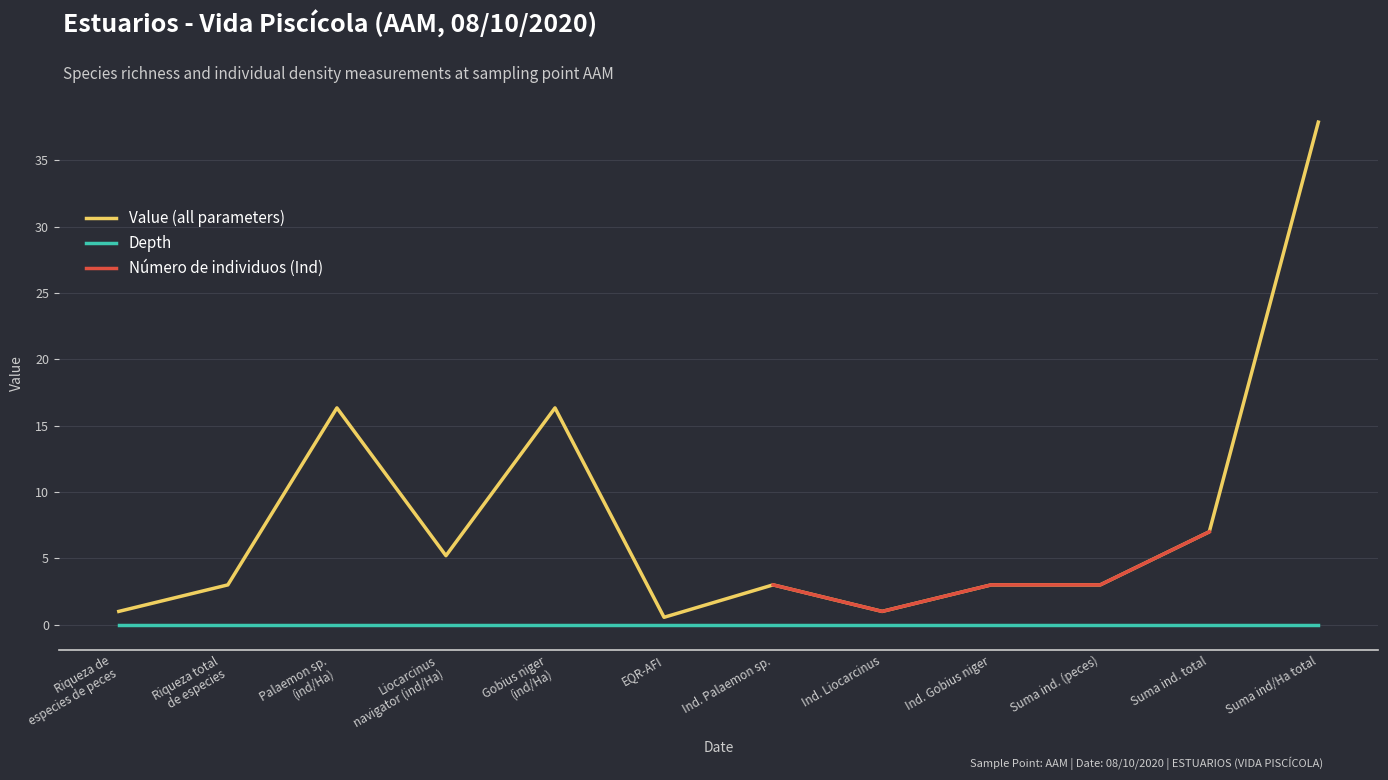

True or false: Depth and Número de individuos (Ind) intersect in this chart.

False